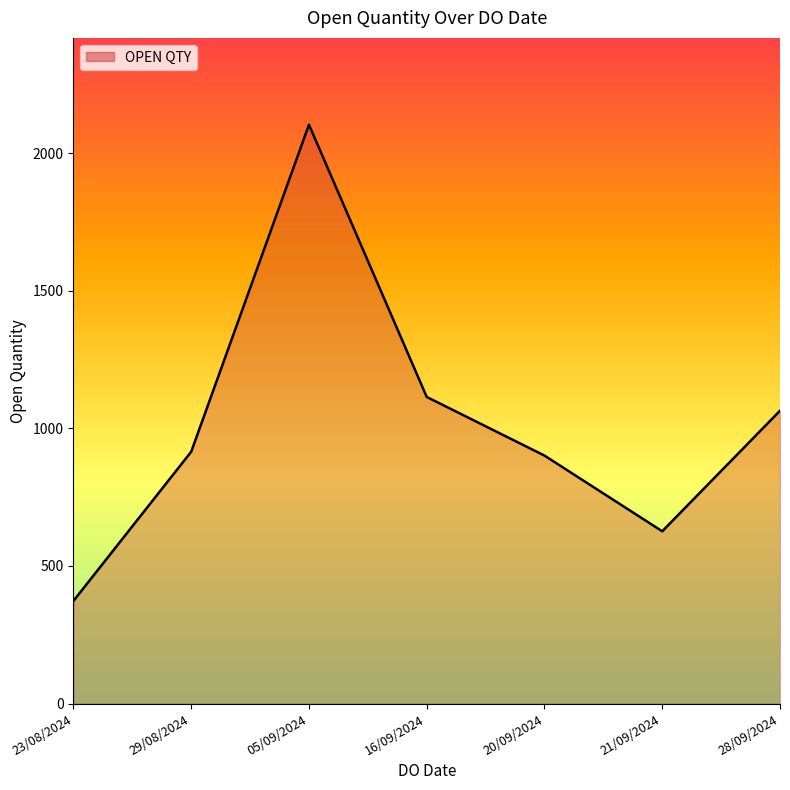

How many interior local valleys (lower than both neighbors) does the data have?

1